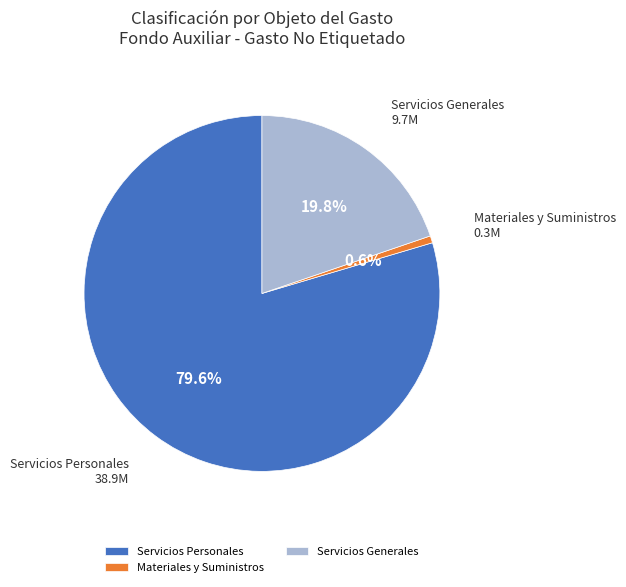

What is the largest slice in the pie chart?

Servicios Personales